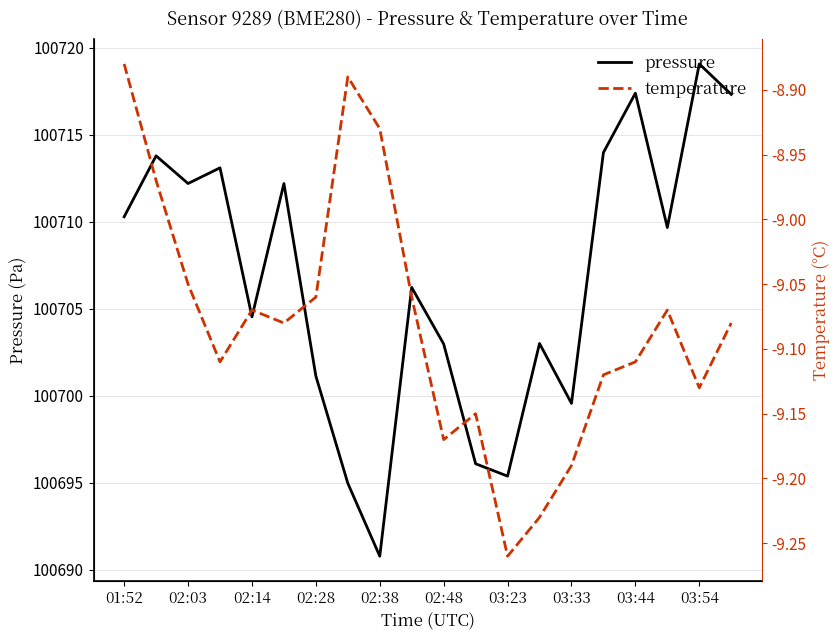

What is the lowest value of the temperature series?

-9.3